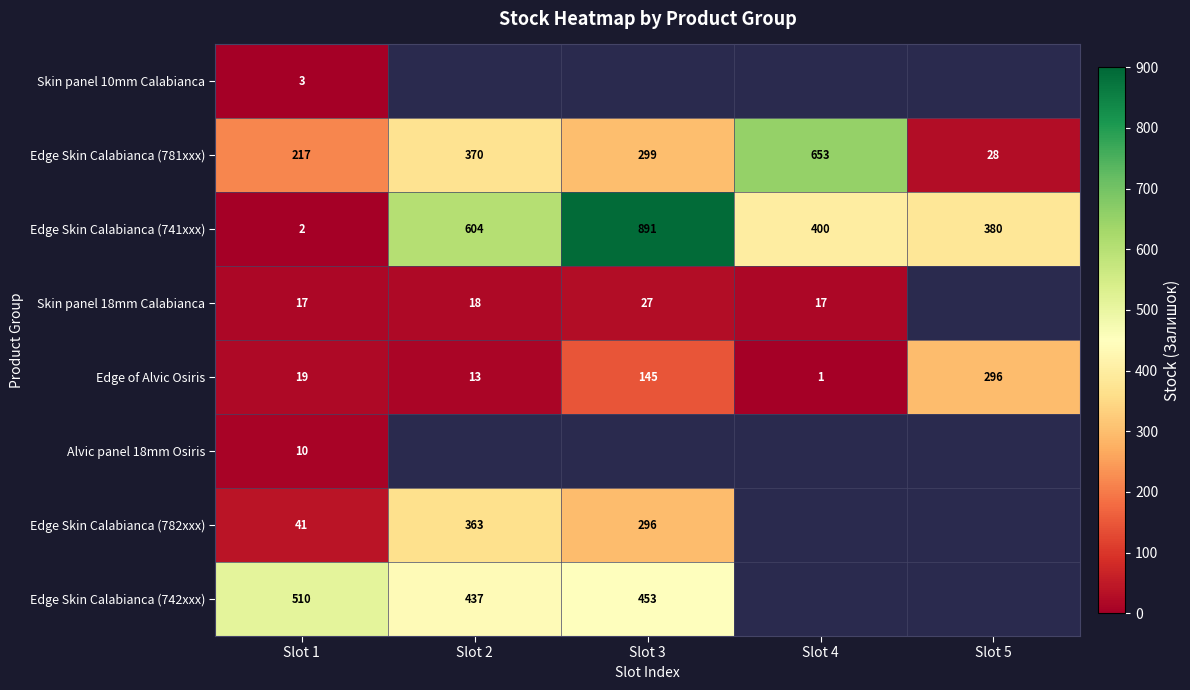

The value of Skin panel 18mm Calabianca at Slot 1 is 17. True or false?

True